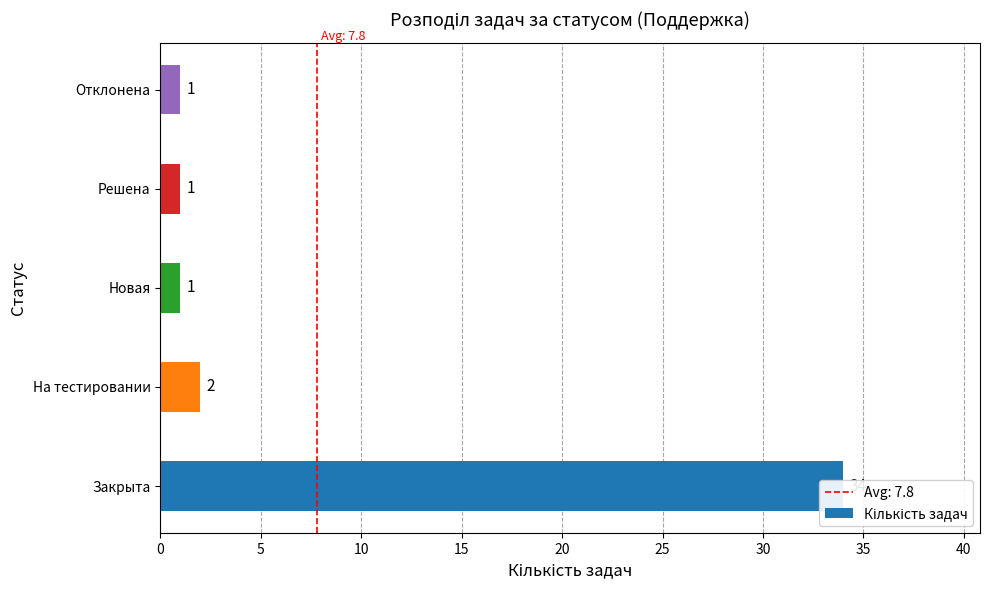

Count the number of values greater than 1.

2